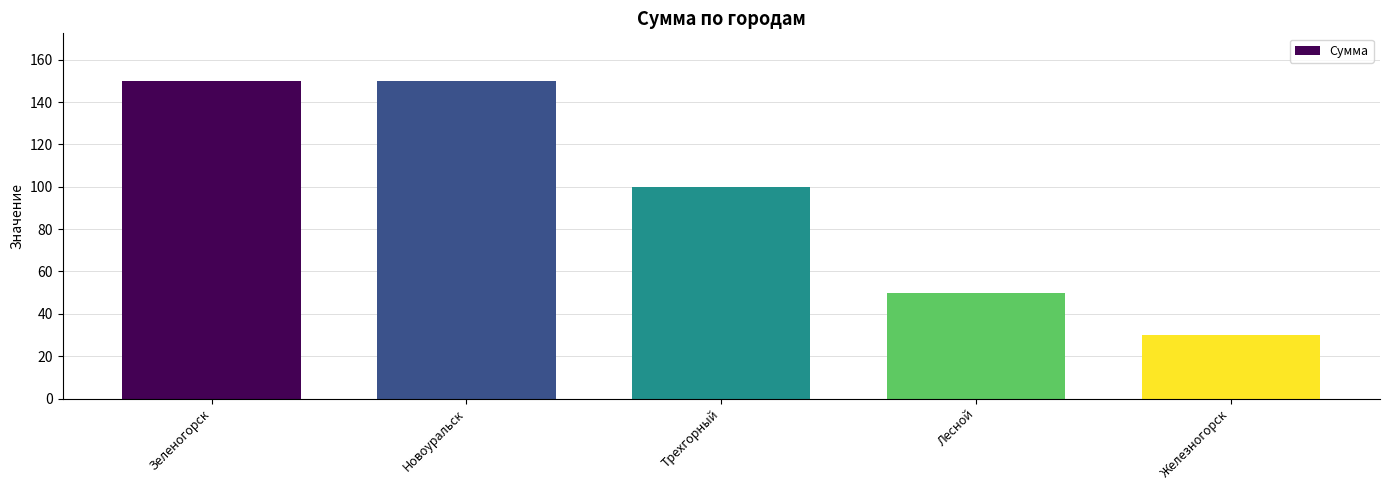

How many categories are shown in the chart?

5